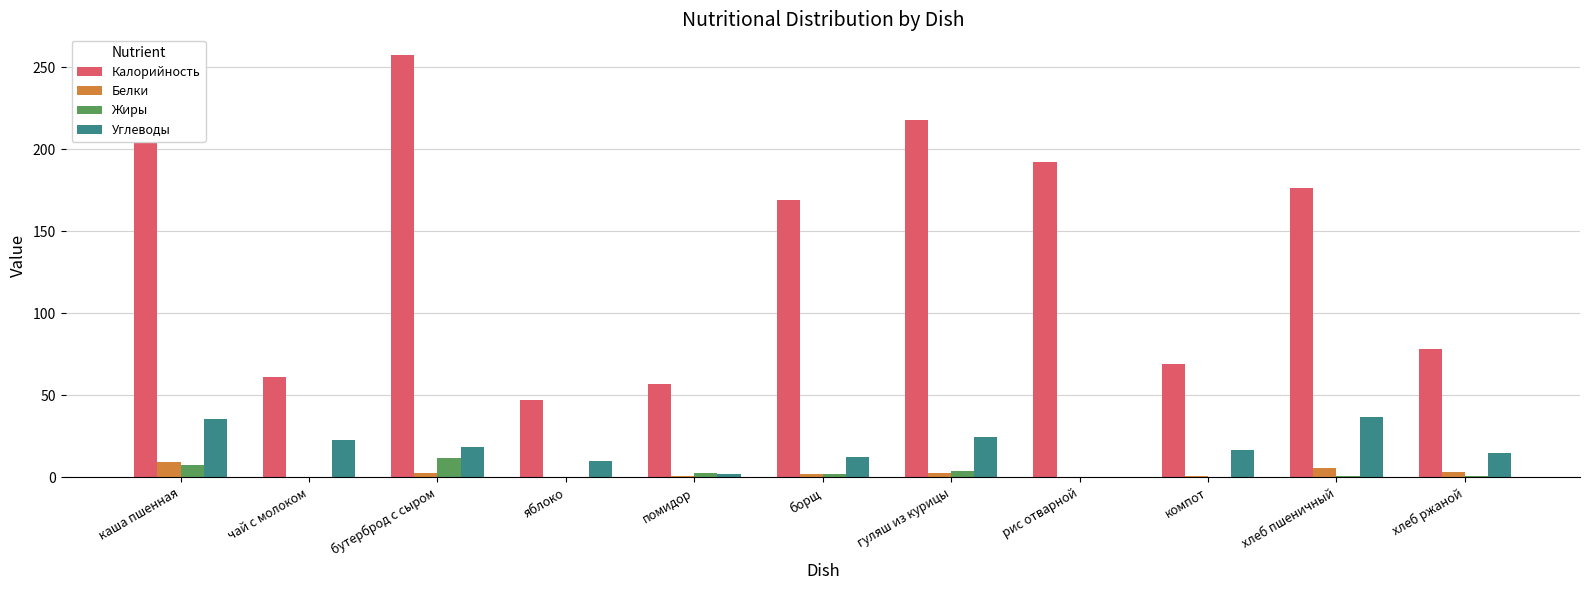

Is the value of Жиры at компот greater than the value of Углеводы at каша пшенная?

No